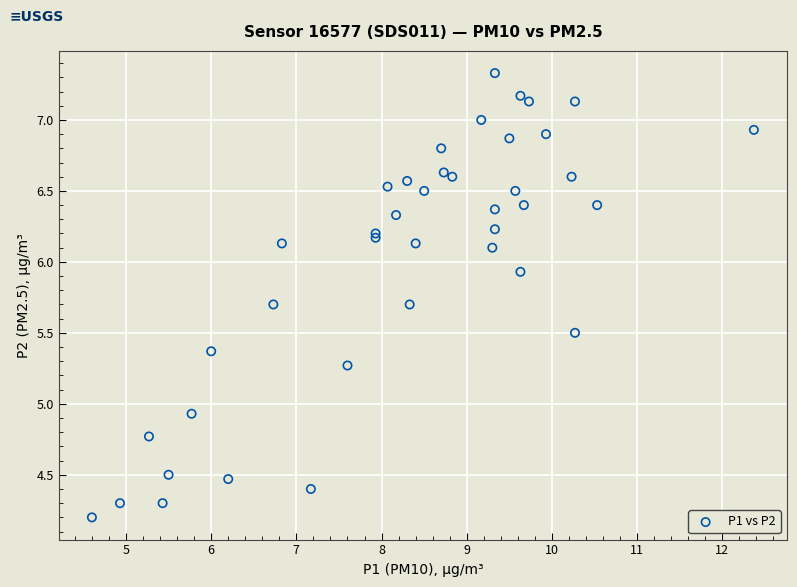

What Y value in the scatter plot is closest to 5?

4.9